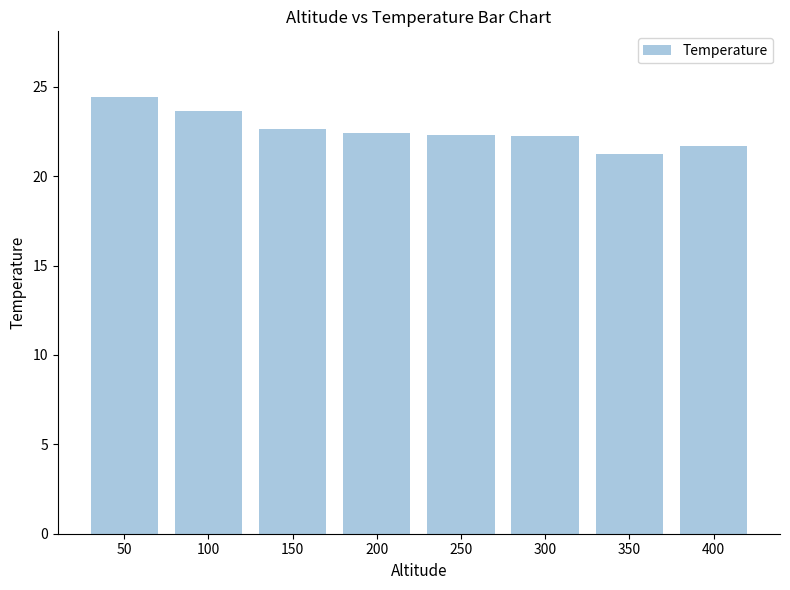

Approximately how many times larger is the value at 50 compared to 300?

1.1